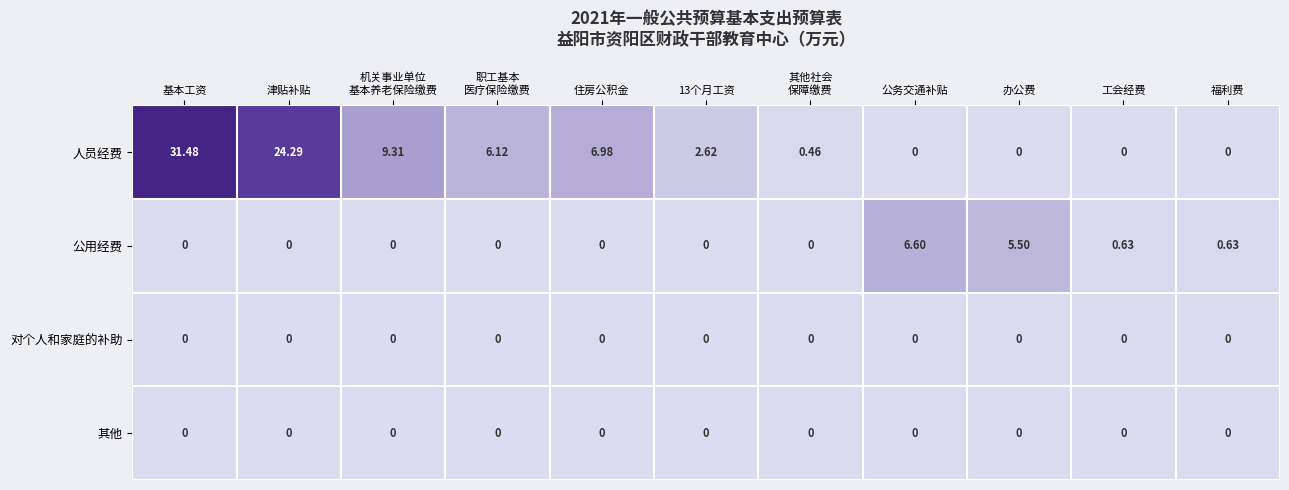

At which category is the sum across all series the highest?

基本工资